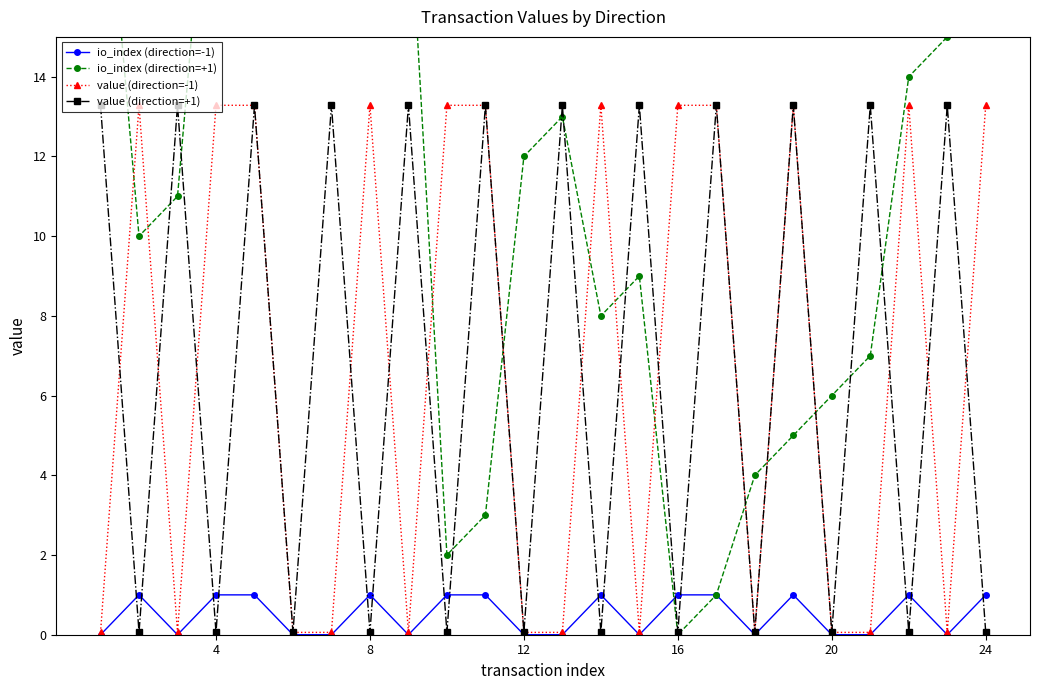

Is it true that value (direction=-1) equals 4.6 at 24?

False